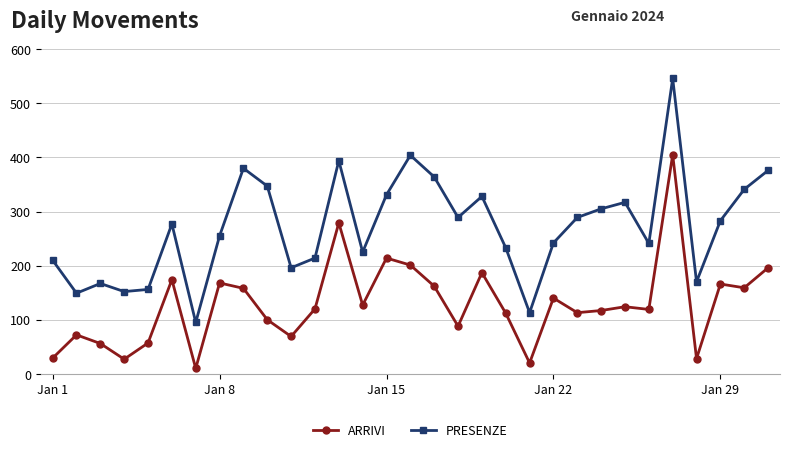

Which series has the widest spread of values?

PRESENZE